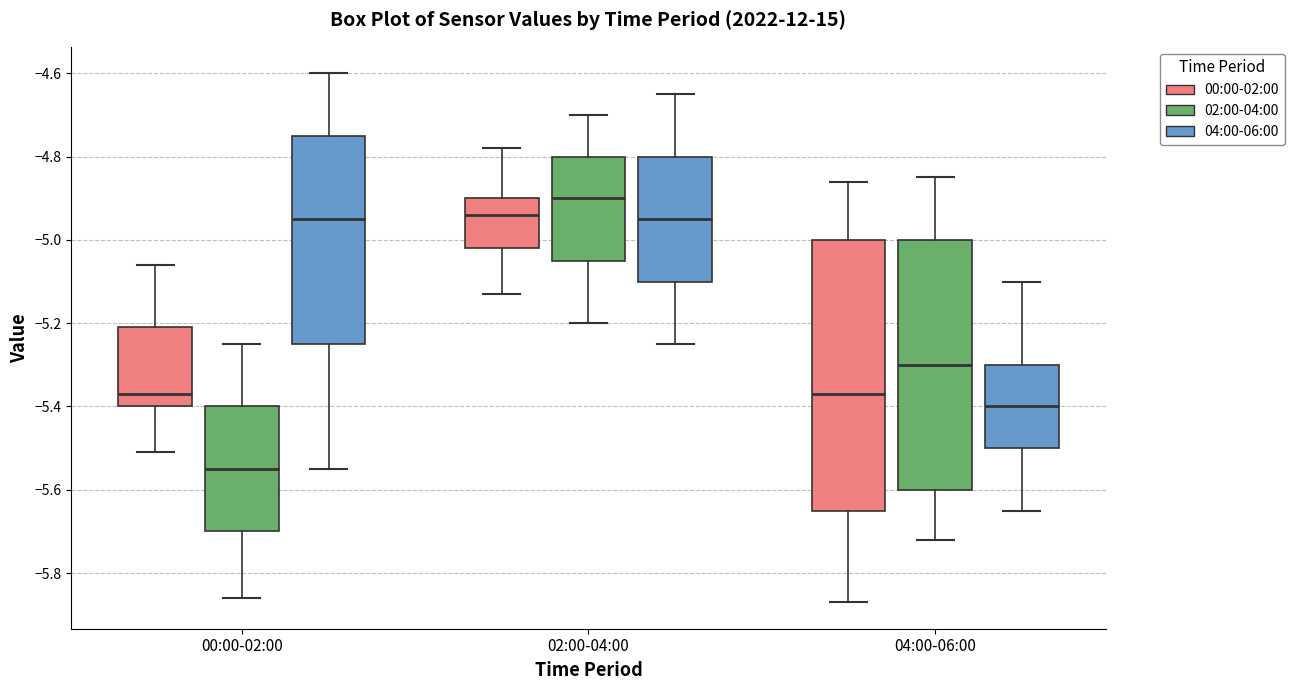

Where does the upper whisker of the box for 00:00-02:00 (00:00-02:00) end on the y-axis? The values are not printed on the chart, so give them approximately, as read against the axis.

-5.06